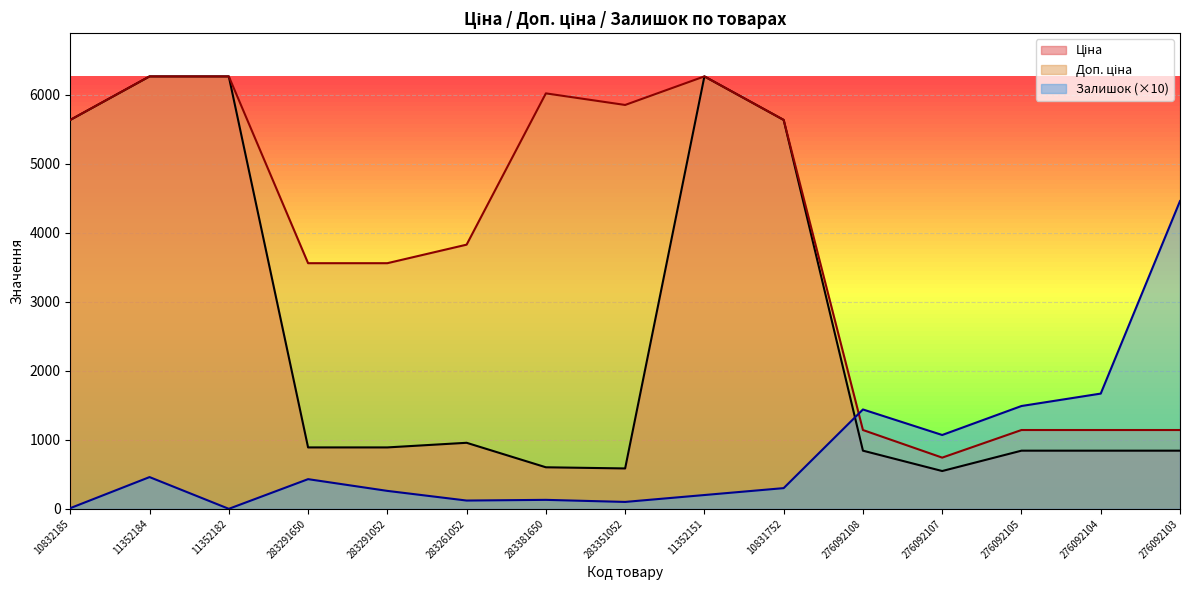

What is the spread (max minus min) of values at 276092104?

827.2